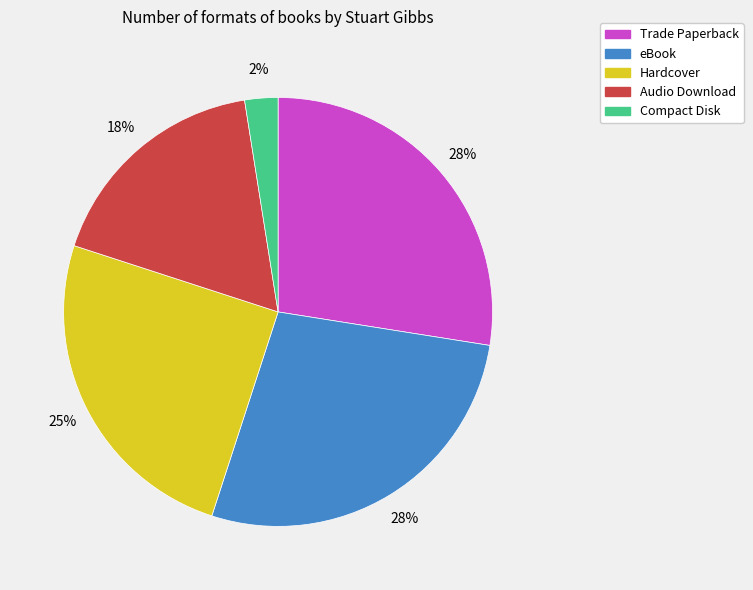

True or false: Trade Paperback accounts for 14% of the total.

False